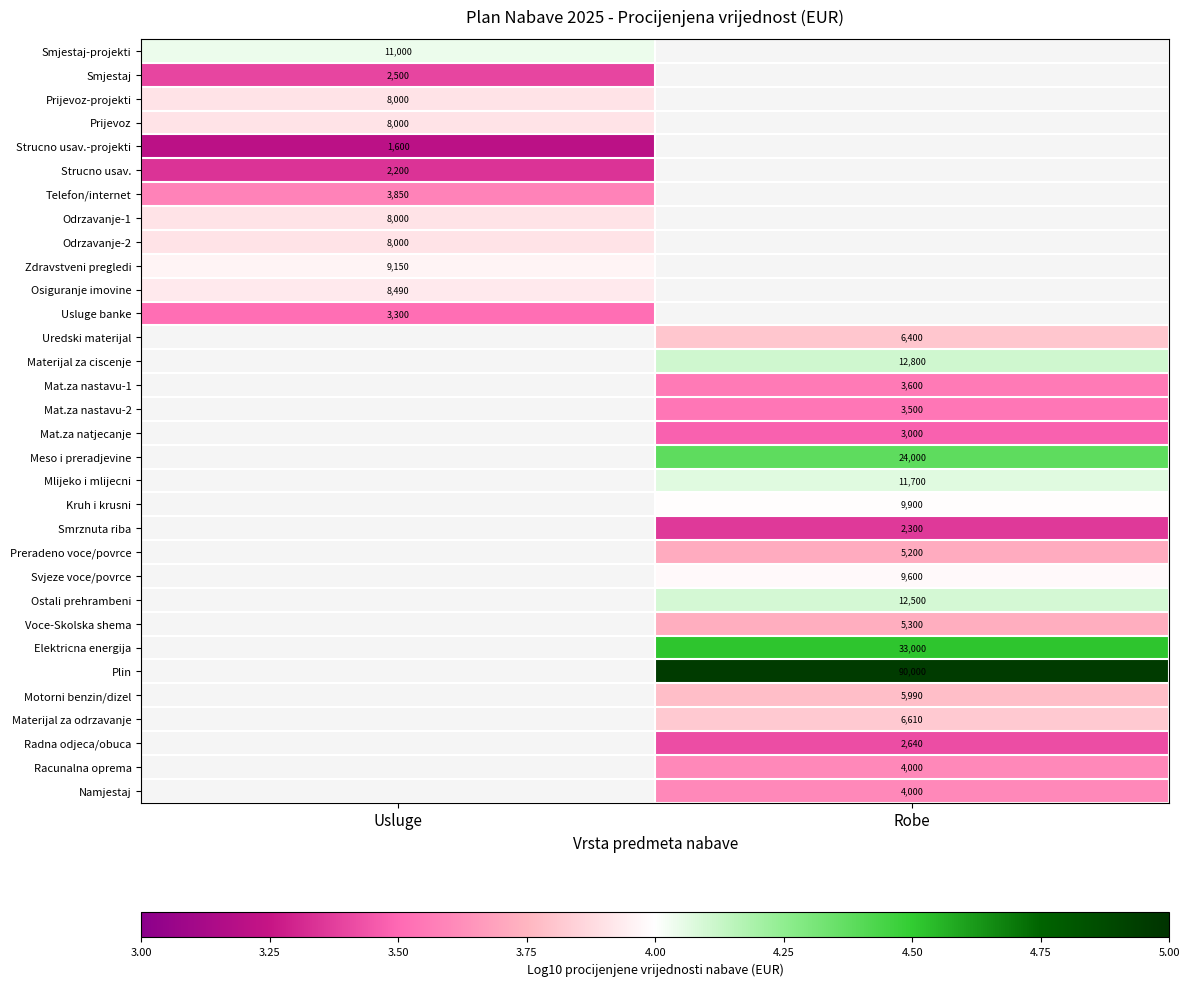

Rank the categories by Prijevoz-projekti value from highest to lowest.

Usluge, Robe